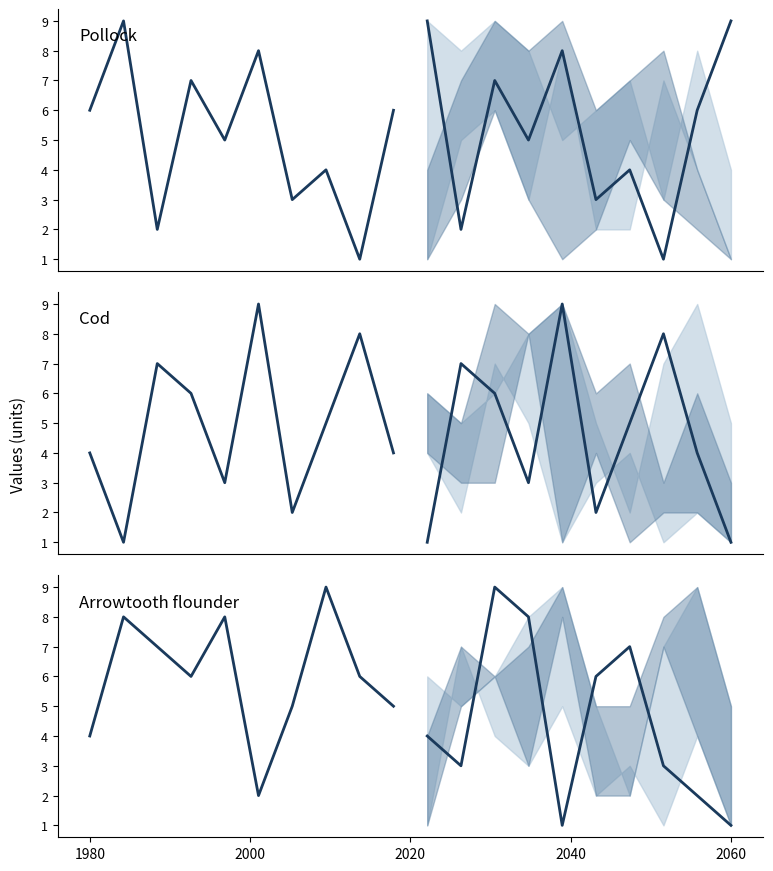

Does the chart have visible grid lines?

No